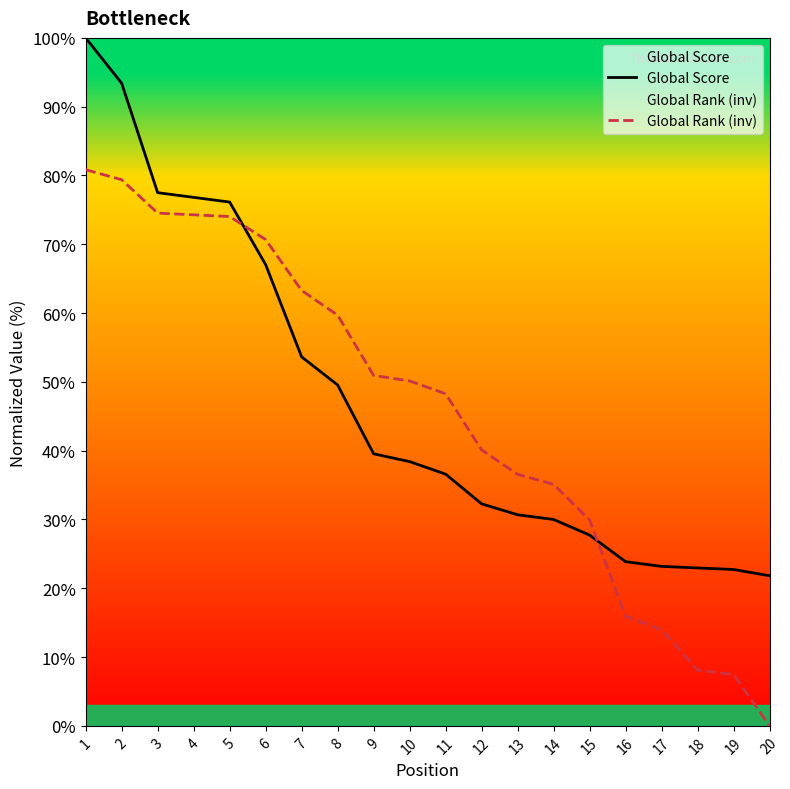

Which series has the largest range (max minus min)?

Global Rank (inv)